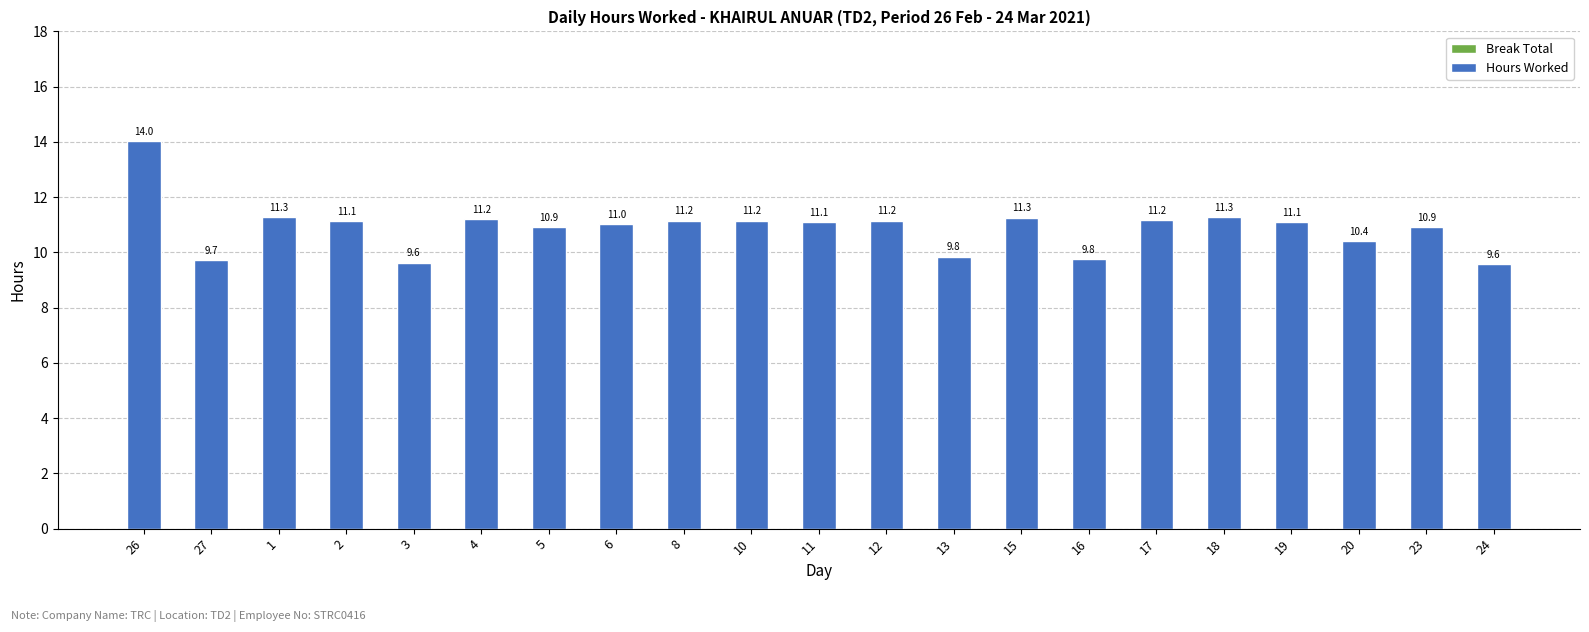

The value at 17 is 11.2. True or false?

True